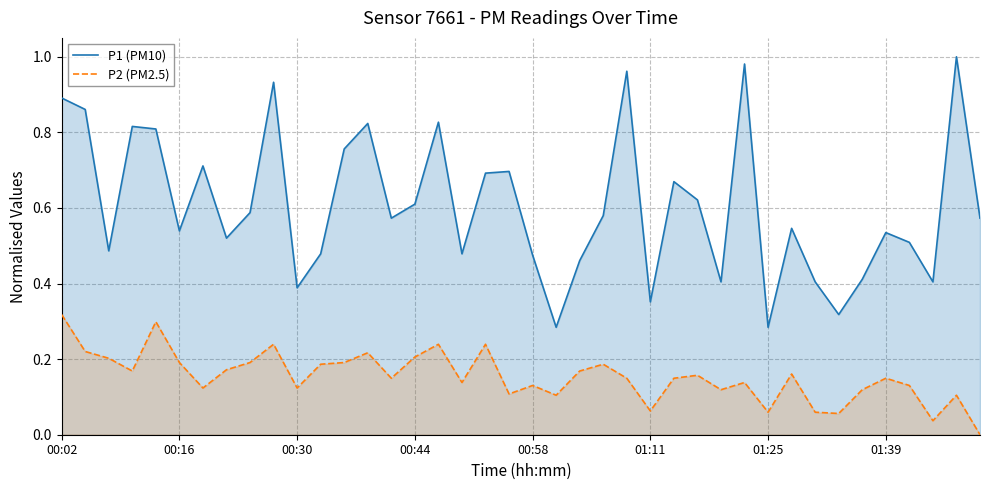

True or false: P2 (PM2.5) has a value of 0.1 at 14.

True